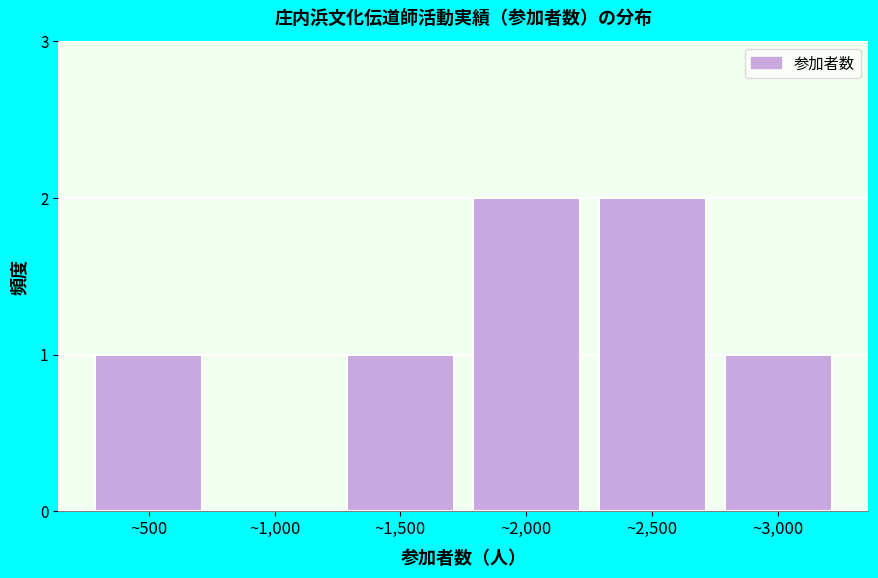

Reading left to right, list all the values displayed in this chart.

~500=1	~1,000=0	~1,500=1	~2,000=2	~2,500=2	~3,000=1